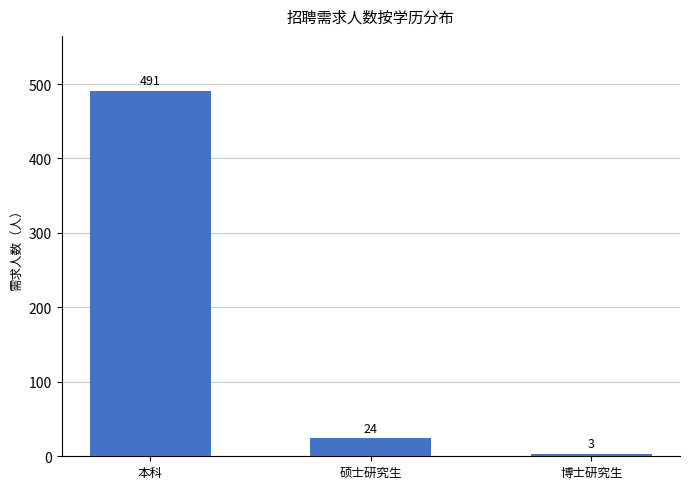

Rank the categories by value from lowest to highest.

博士研究生, 硕士研究生, 本科